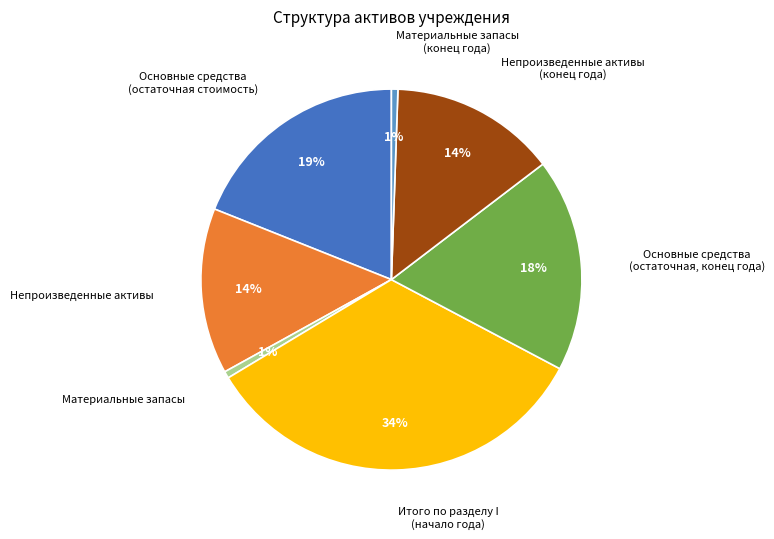

What percentage is the Материальные запасы slice, to the nearest percent?

1%